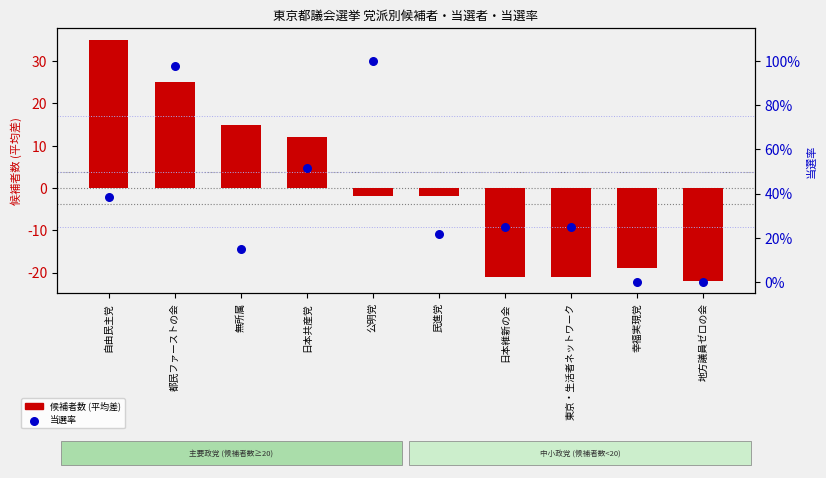

Is the value of 当選率 at 東京・生活者ネットワーク greater than the value of 候補者数 (平均差) at 日本共産党?

No